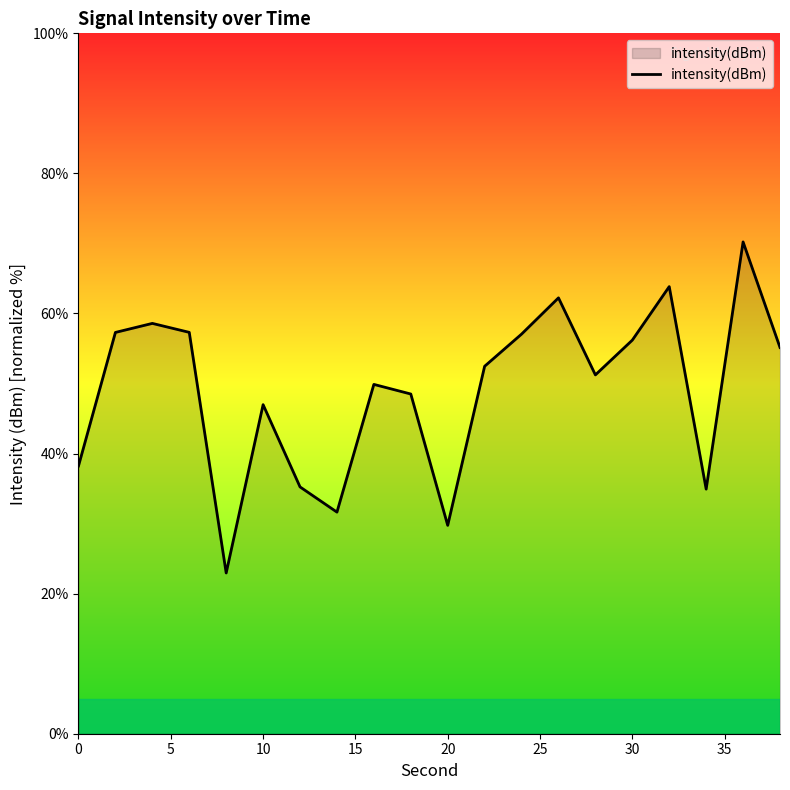

True or false: the data has more than 2 interior local peaks.

True